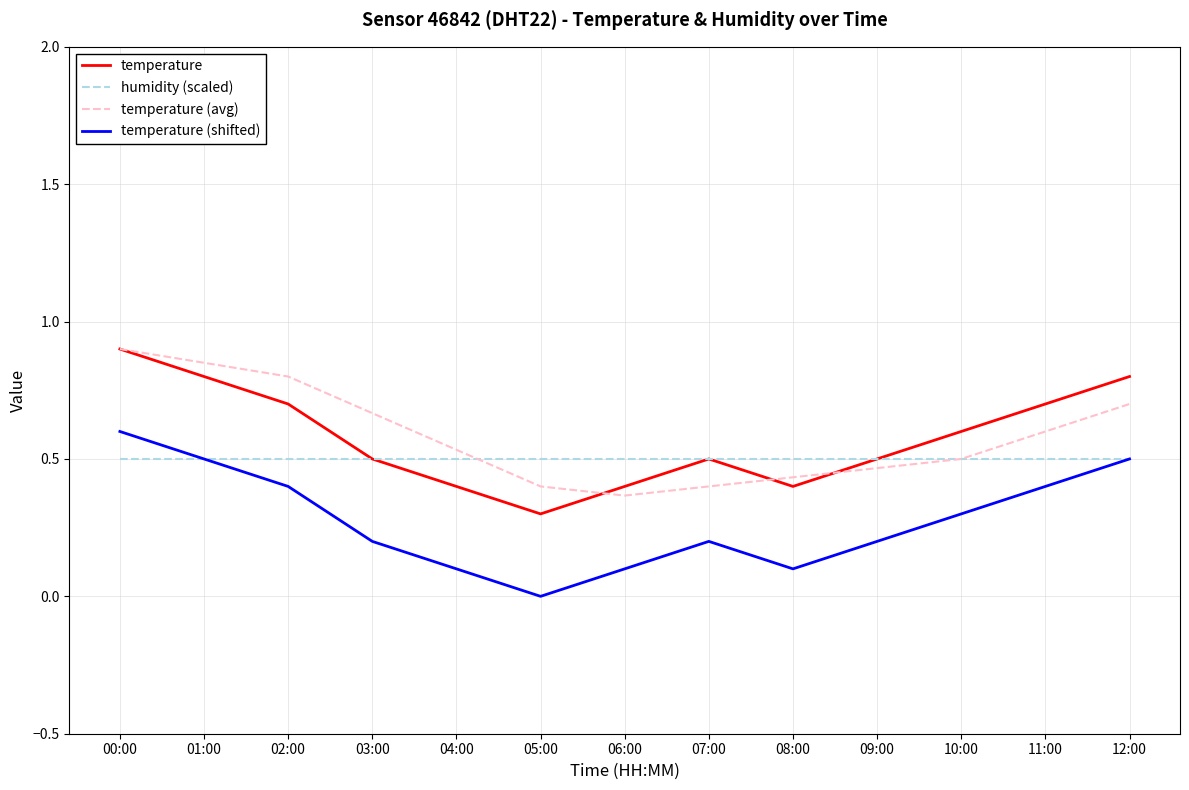

True or false: temperature and temperature (shifted) cross at least once.

False